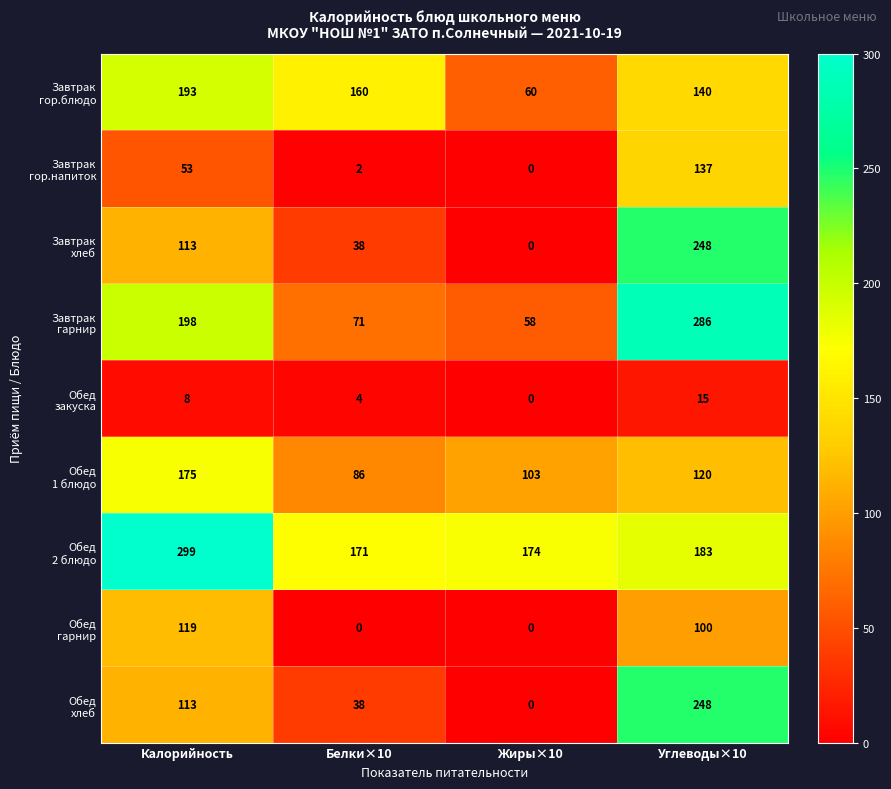

What is the total value across all series at Белки×10?

570